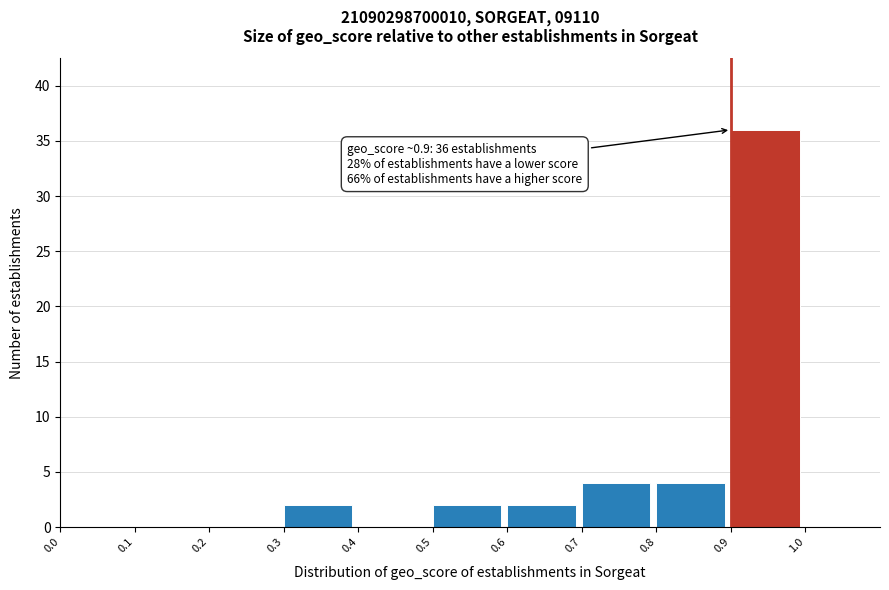

Over which range of the x-axis is the bar tallest?

0.9 to 1.0